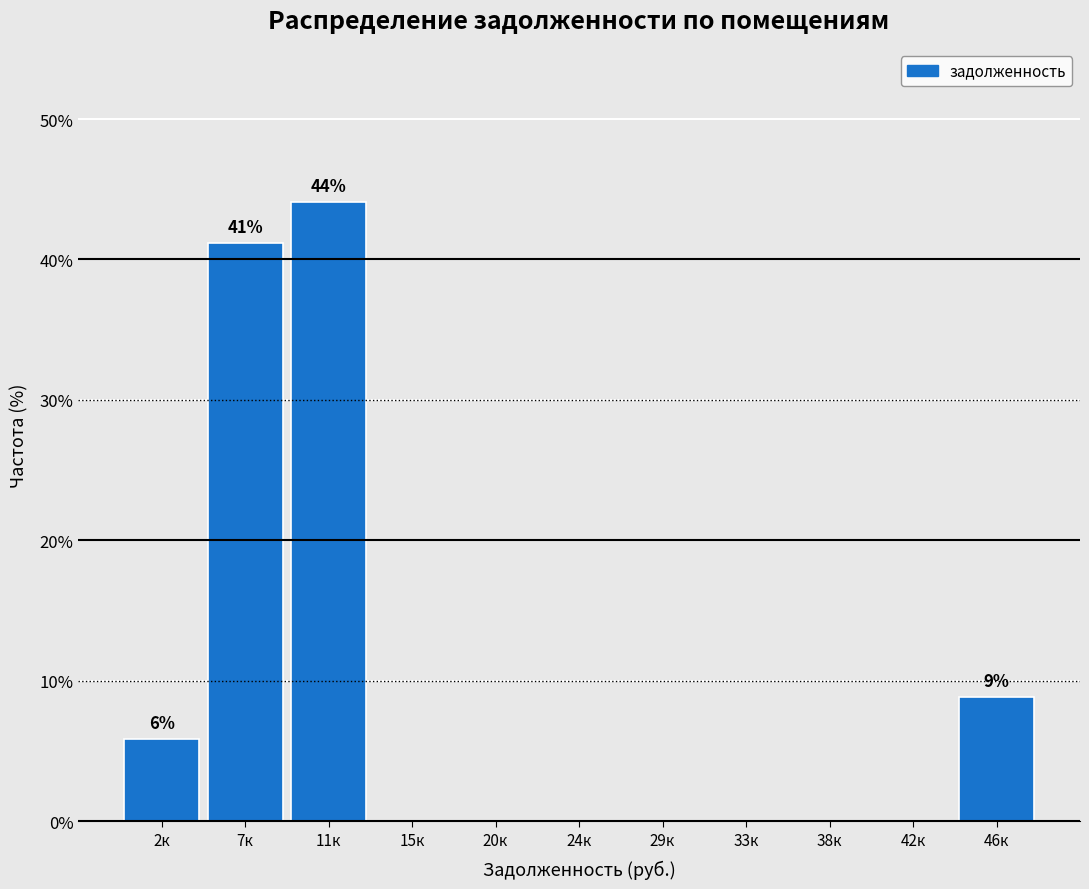

Reading left to right, list all the values displayed in this chart.

2к=5.9	7к=41.2	11к=44.1	15к=0.0	20к=0.0	24к=0.0	29к=0.0	33к=0.0	38к=0.0	42к=0.0	46к=8.8